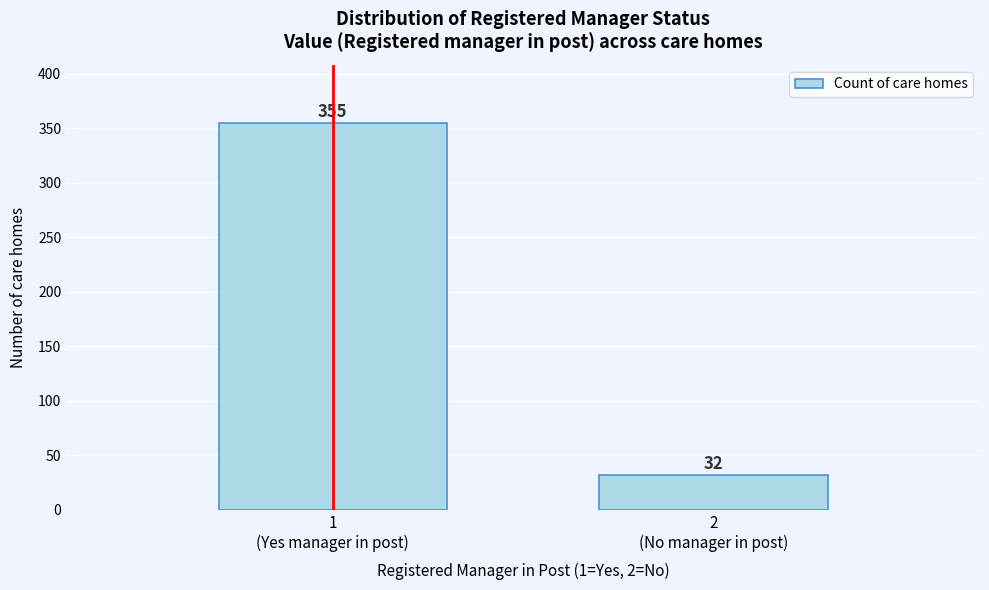

Reading left to right, extract all data points from this chart.

355	32